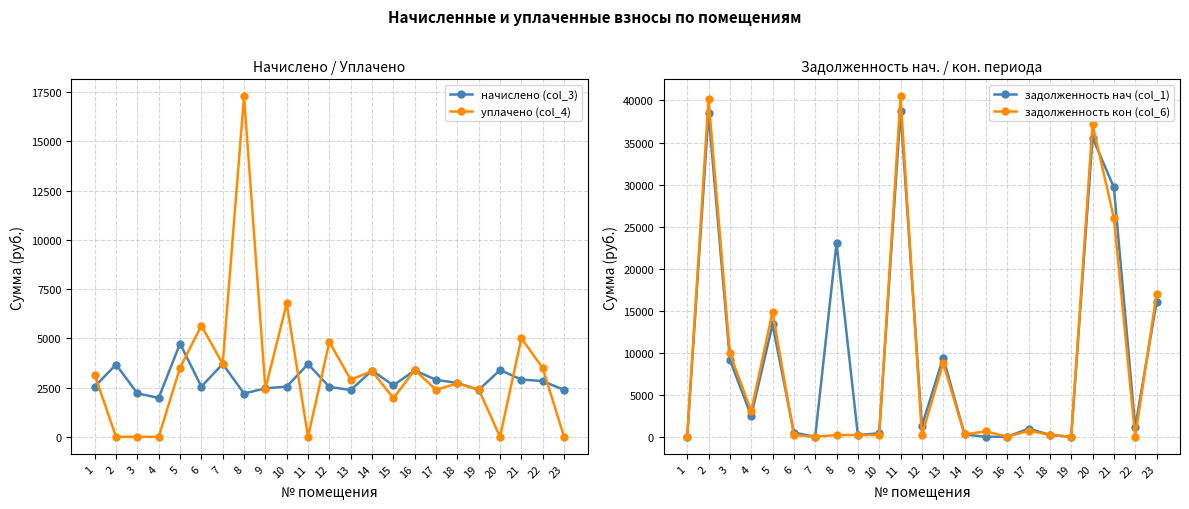

Where do задолженность кон (col_6) and начислено (col_3) first cross each other?

1 and 2